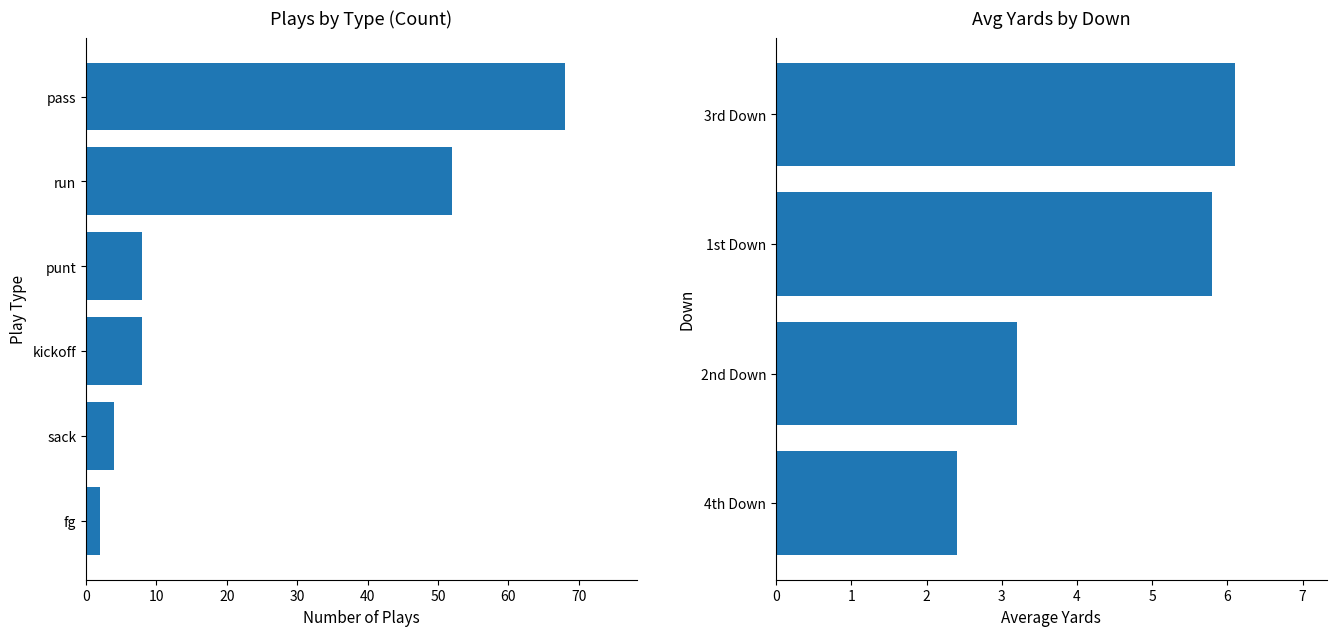

Are the bars horizontal?

Yes